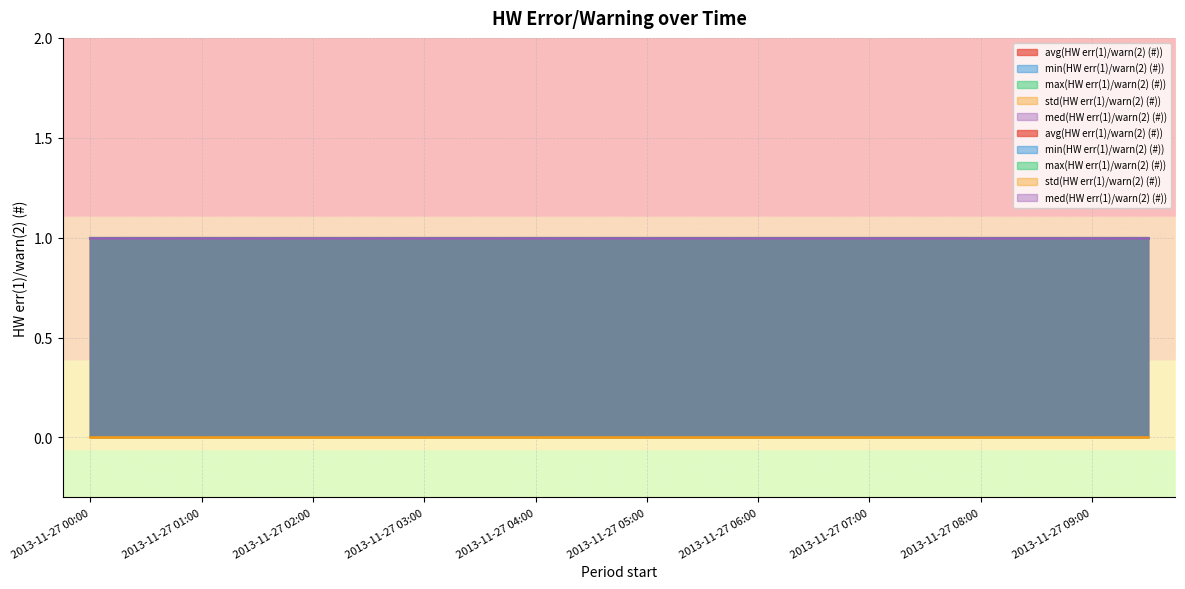

Read the med(HW err(1)/warn(2) (#)) value at 2013-11-27 00:30.

1